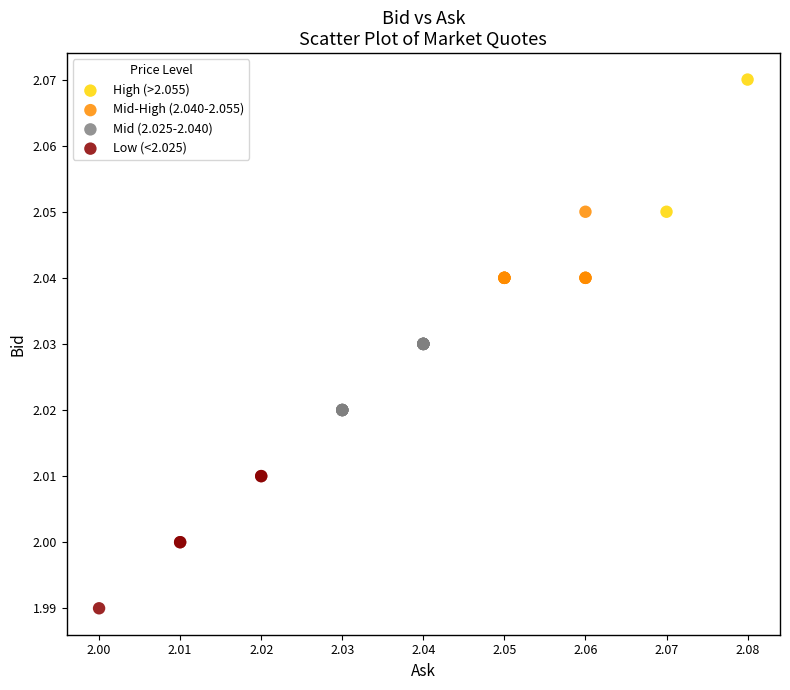

What are all the series names shown in the legend?

High (>2.055), Mid-High (2.040-2.055), Mid (2.025-2.040), Low (<2.025)